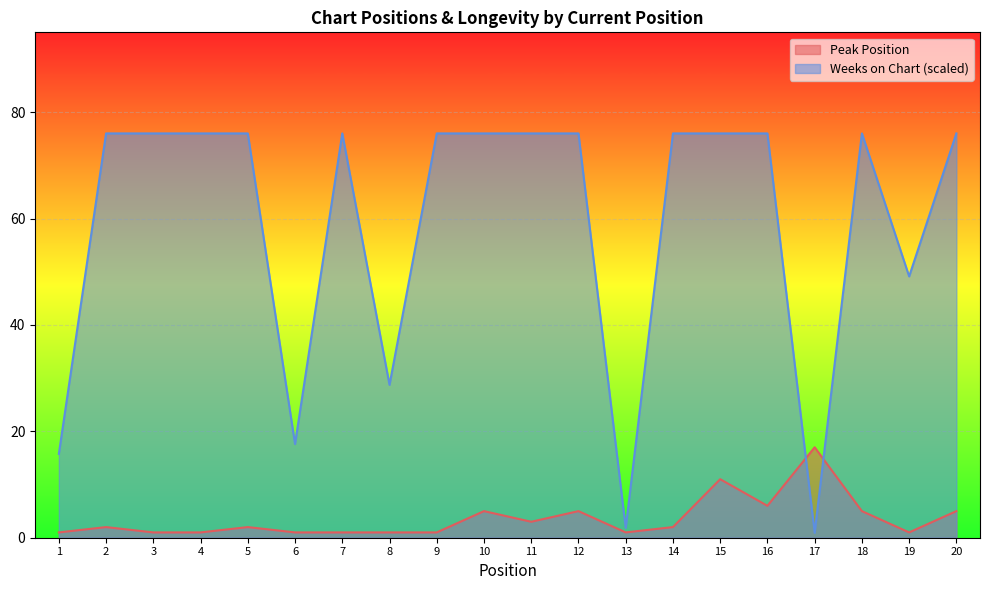

Reading left to right, what are all the values shown in this chart?

Peak Position: 1.0	2.0	1.0	1.0	2.0	1.0	1.0	1.0	1.0	5.0	3.0	5.0	1.0	2.0	11.0	6.0	17.0	5.0	1.0	5.0
Weeks on Chart: 15.8	76.0	76.0	76.0	76.0	17.6	76.0	28.7	76.0	76.0	76.0	76.0	1.9	76.0	76.0	76.0	0.9	76.0	49.1	76.0